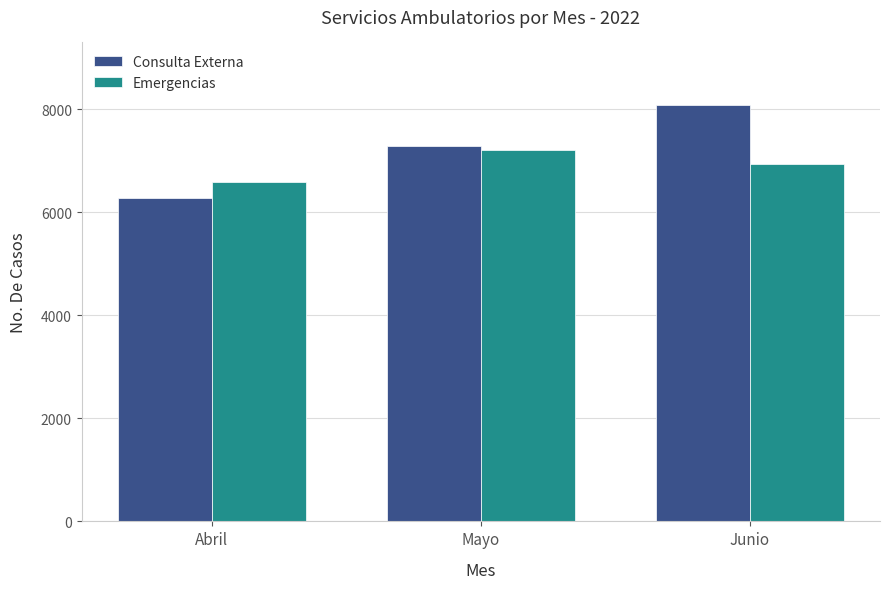

Is the value of Emergencias at Junio greater than the value of Consulta Externa at Mayo?

No